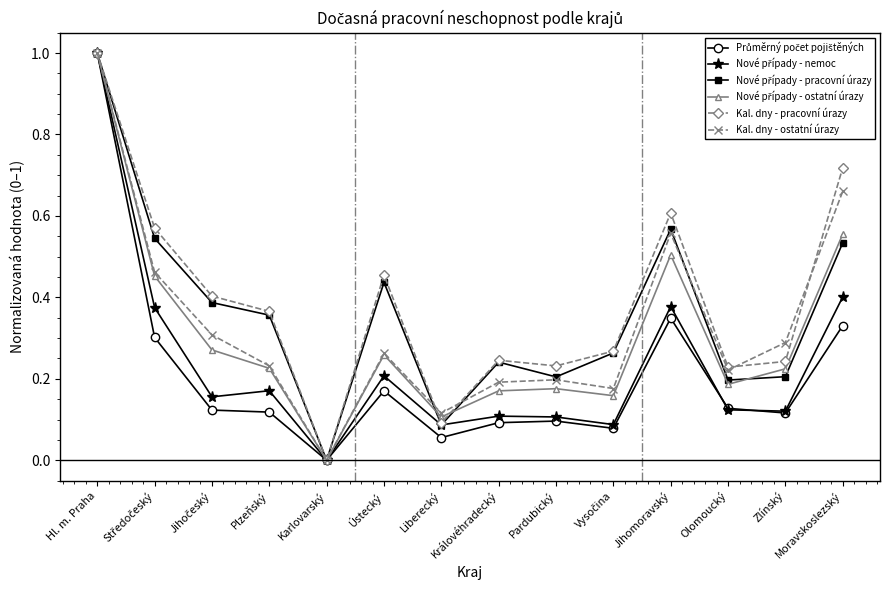

At which category is the sum across all series the highest?

Hl. m. Praha